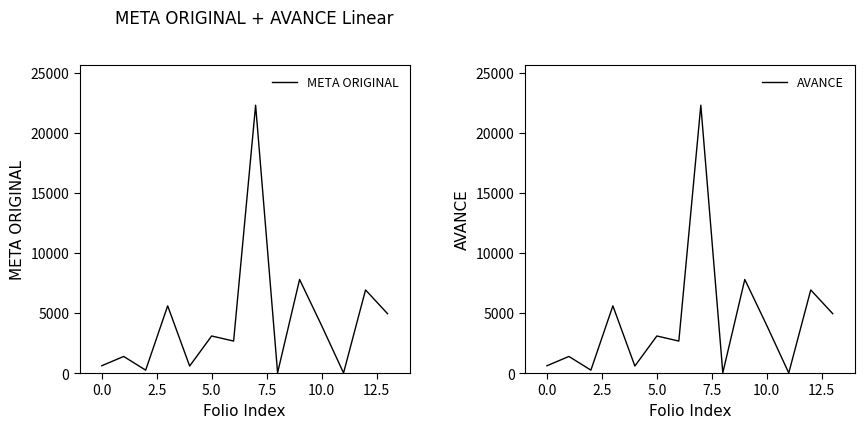

What is the highest value of the META ORIGINAL series?

22300.0